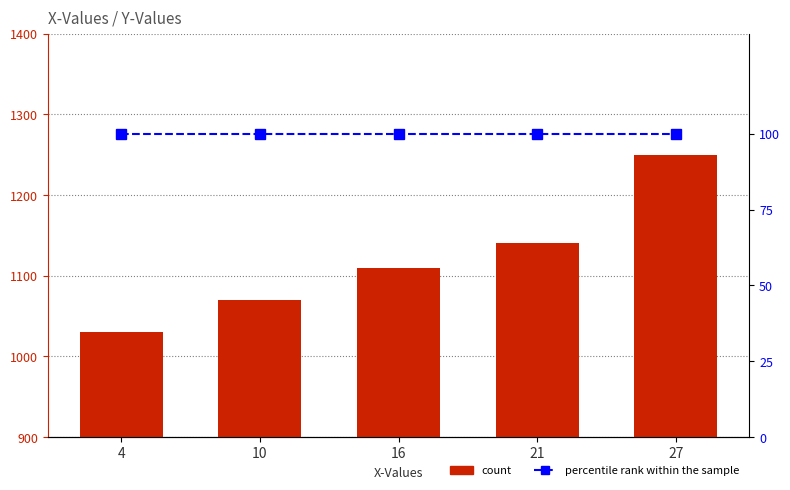

How many values in the Y-Values series are below 1110?

2